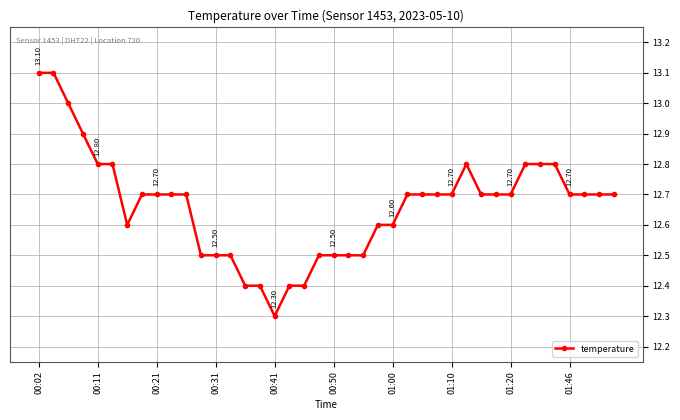

What is the difference between the maximum and minimum values?

0.8